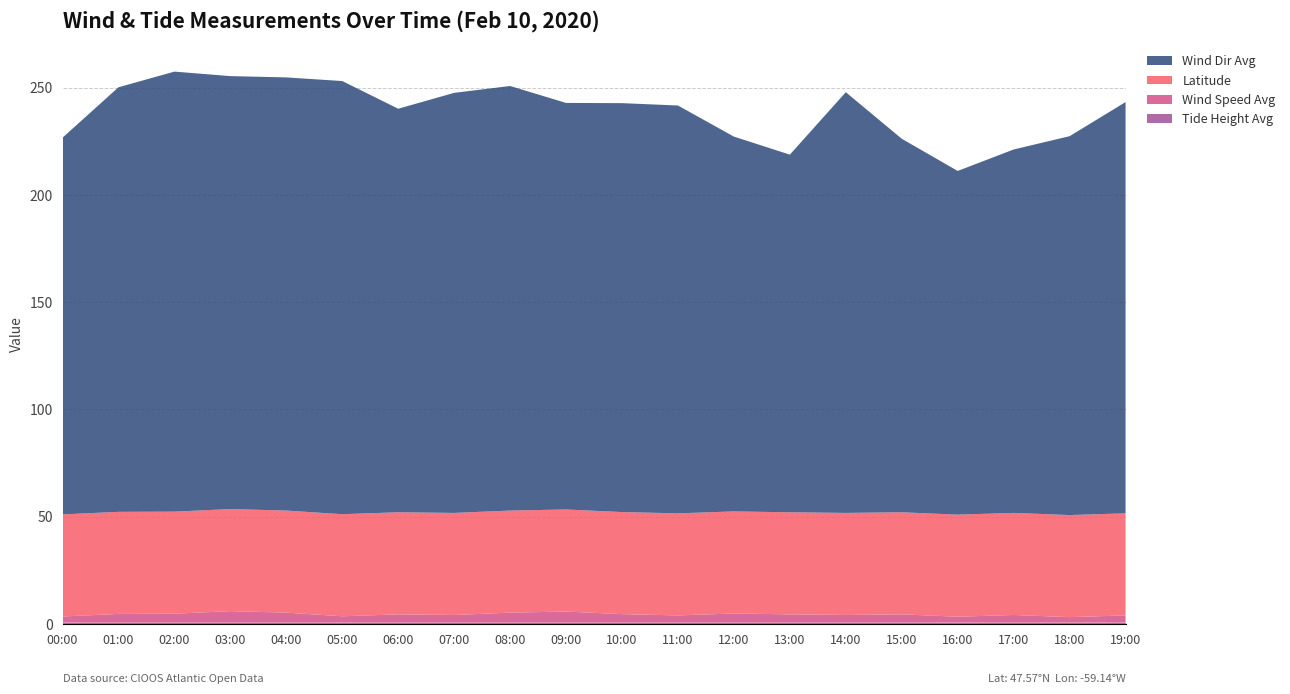

Reading right to left, extract all data points from this chart.

tide_ht_avg: 0.6	0.6	0.6	0.6	0.6	0.6	0.6	0.6	0.6	0.6	0.6	0.6	0.6	0.6	0.6	0.6	0.6	0.6	0.6	0.6
wind_spd_avg: 3.4	2.6	3.6	2.8	3.9	3.6	3.9	4.3	3.4	4.0	5.2	4.7	3.6	3.9	3.0	4.7	5.4	4.2	4.1	2.9
lat: 47.6	47.6	47.6	47.6	47.6	47.6	47.6	47.6	47.6	47.6	47.6	47.6	47.6	47.6	47.6	47.6	47.6	47.6	47.6	47.6
wind_dir_avg: 191.7	176.6	169.4	160.2	174.1	196.1	166.7	174.7	190.1	190.6	189.5	197.9	195.8	188.1	201.9	201.9	201.8	205.1	197.9	175.6